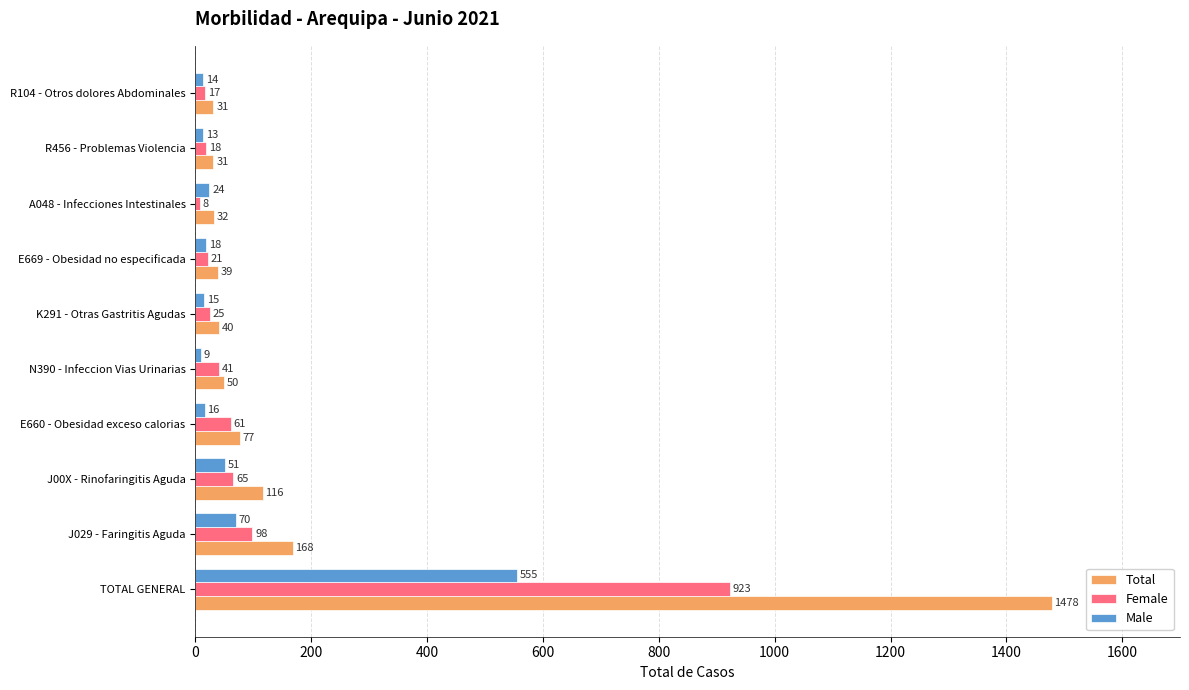

What are all the series names shown in the legend?

Total, Female, Male